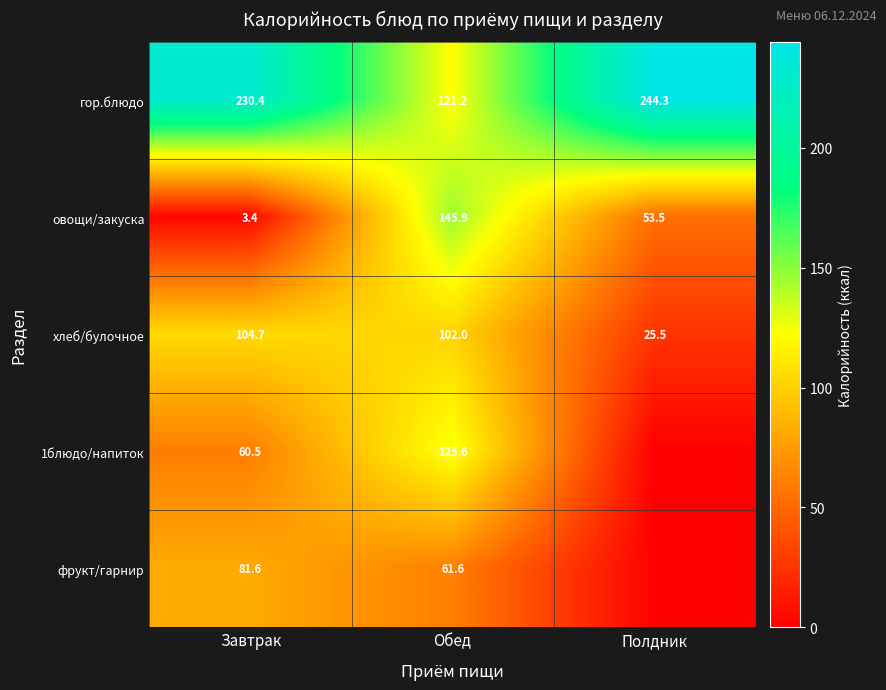

Where is овощи/закуска nearest to the value 74?

Полдник